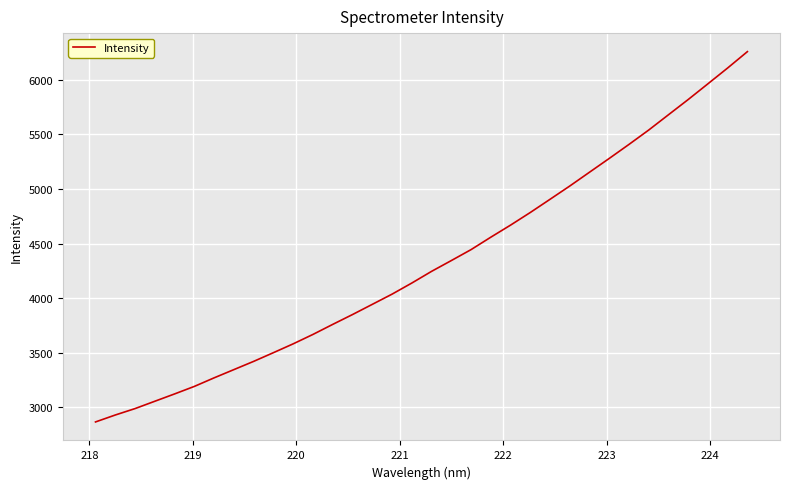

What is the average value?

4319.4